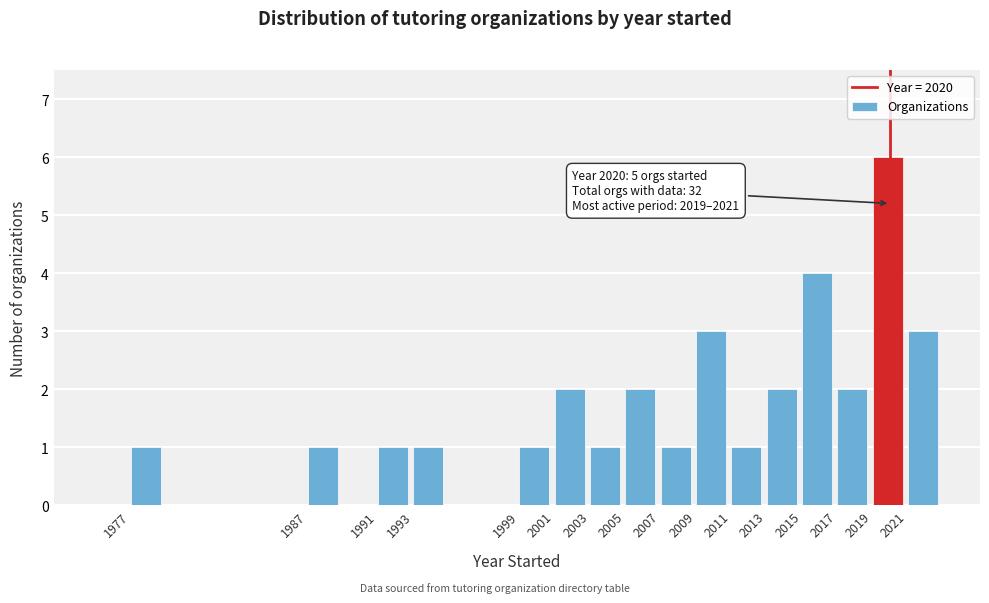

Over which range of the x-axis is the bar tallest?

2019 to 2021